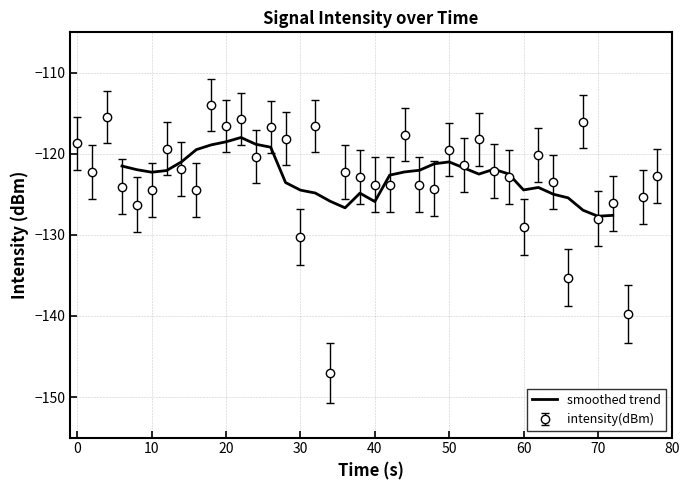

True or false: smoothed trend has a value of -125.9 at 40.

True